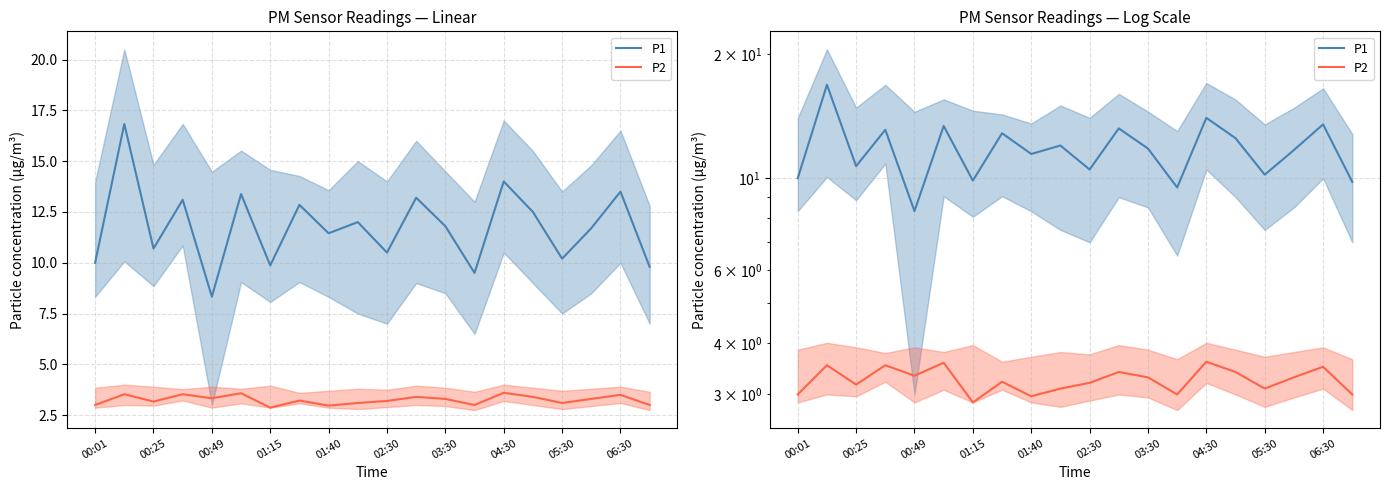

What position from the left is 02:30?

6